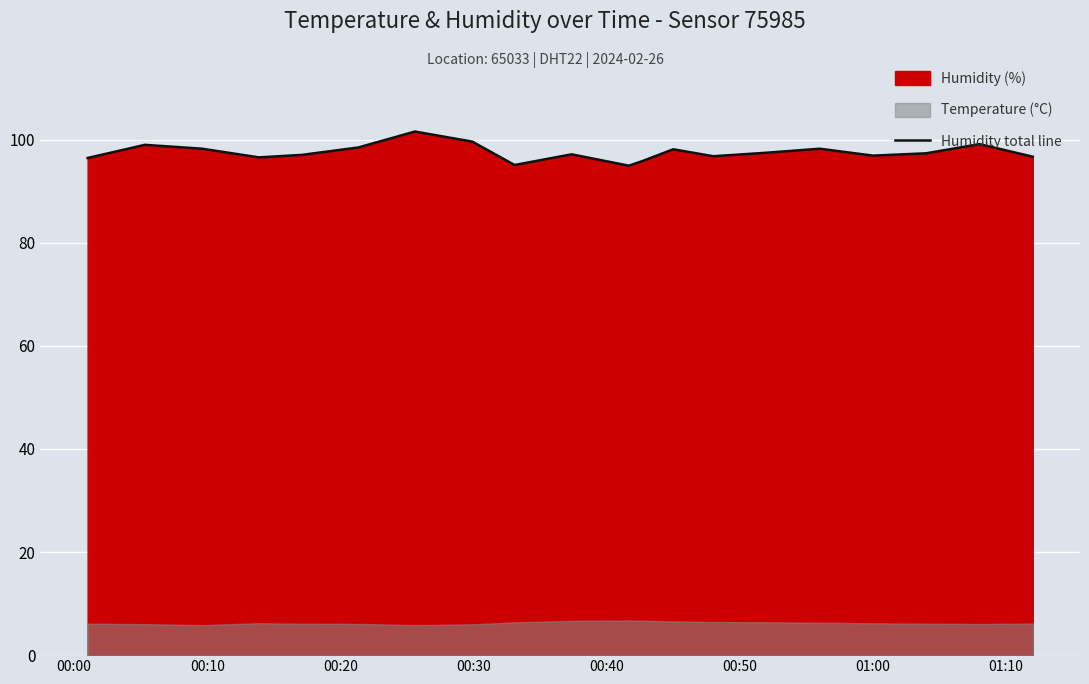

What is the highest value of the Humidity total line series?

101.6